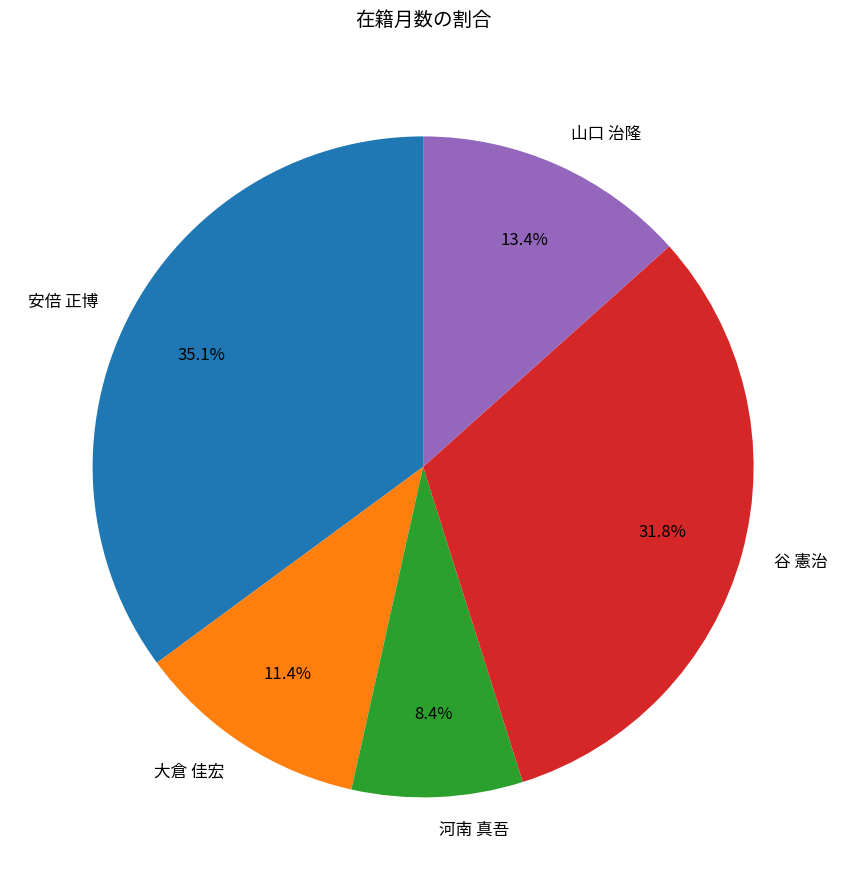

Count the number of slices in the pie.

5